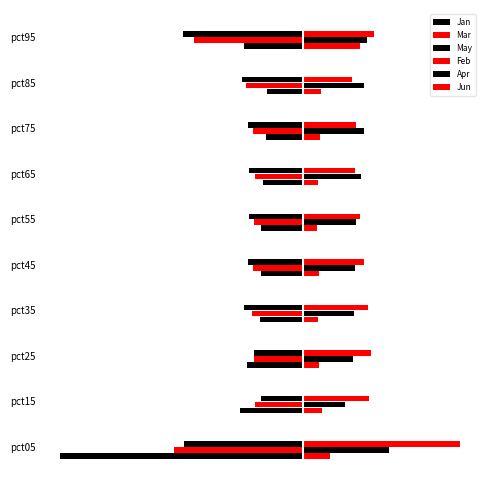

What is the value of the Jan bar at the 2nd from the left?

-0.7